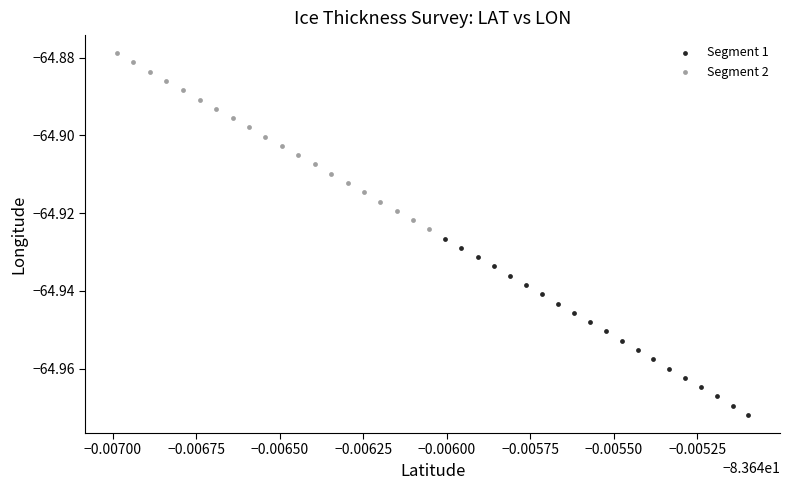

Which series contains the highest Y value?

Segment 2